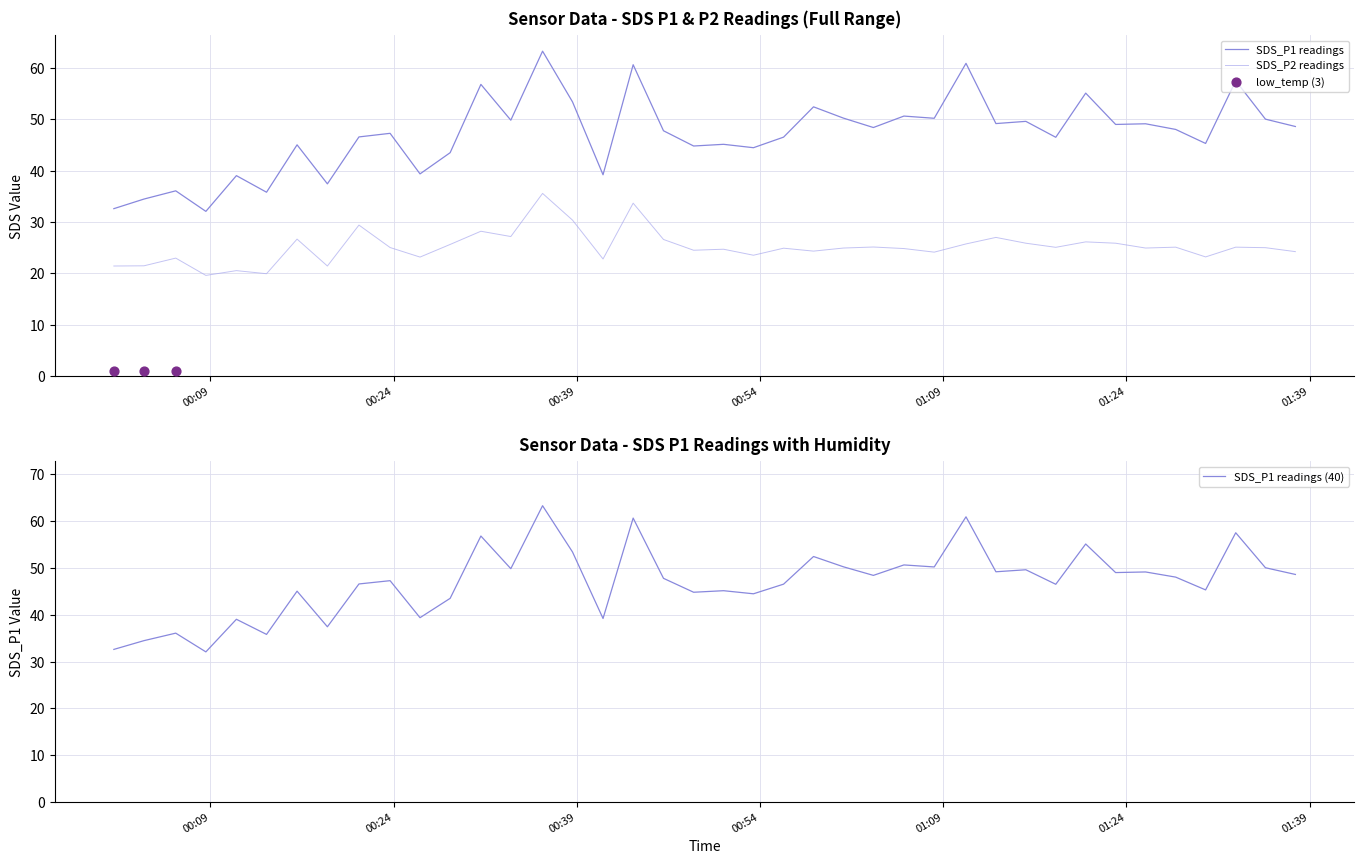

True or false: SDS_P1 readings and SDS_P2 readings cross at least once.

False